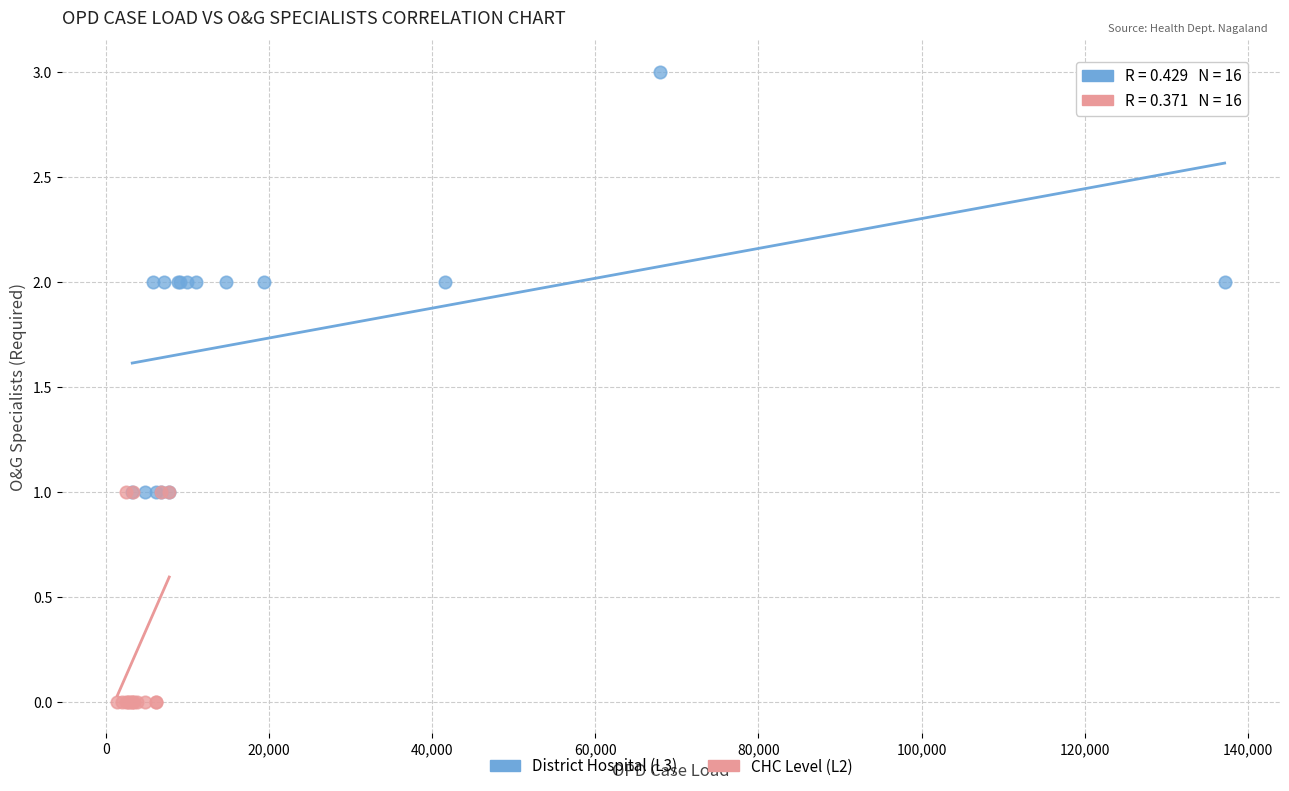

Which series contains the lowest Y value?

CHC Level (L2)